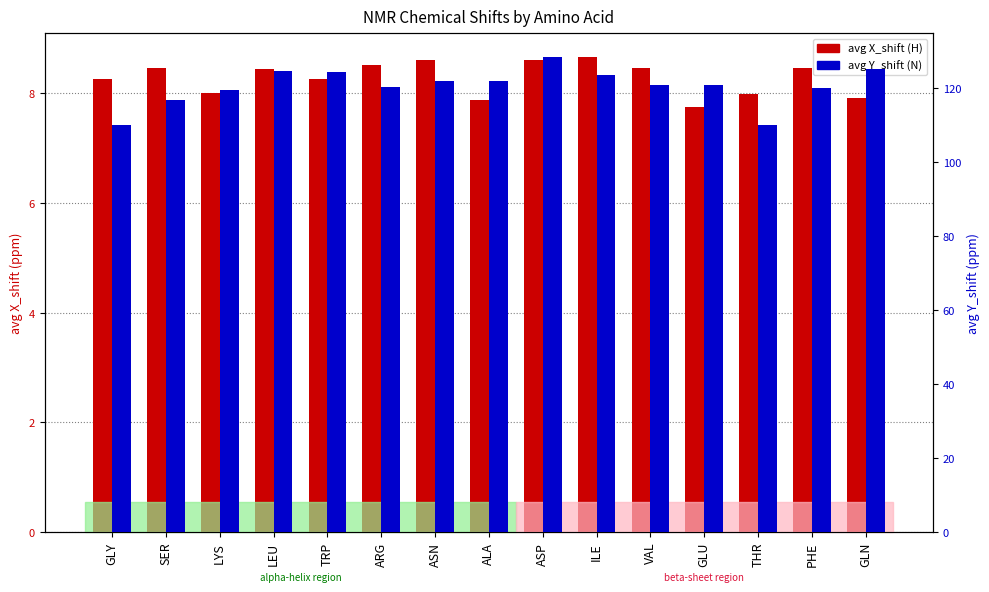

What is the difference between the avg Y_shift (N) values at ASN and LEU?

2.8